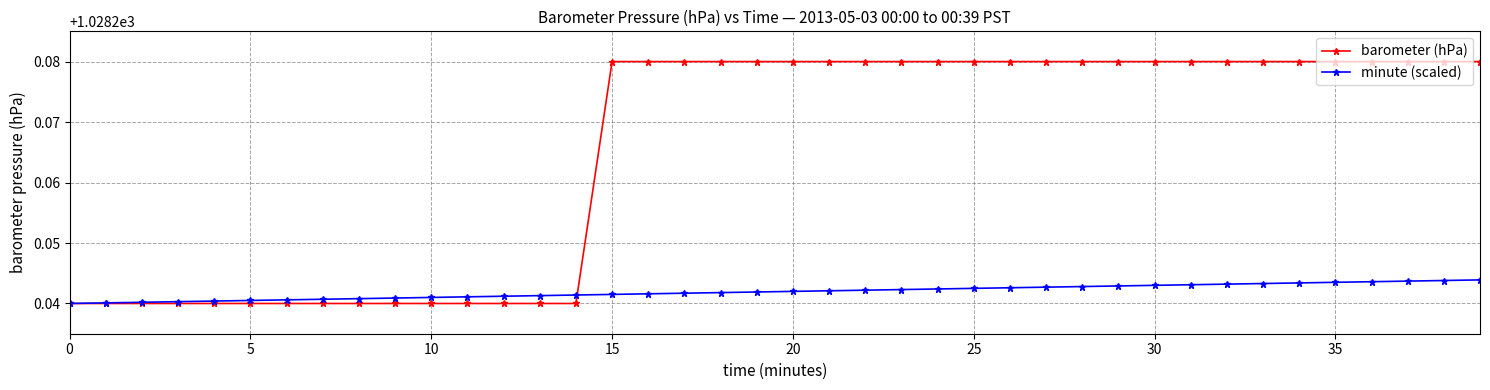

How many barometer (hPa) values are between 1028 and 1029?

40